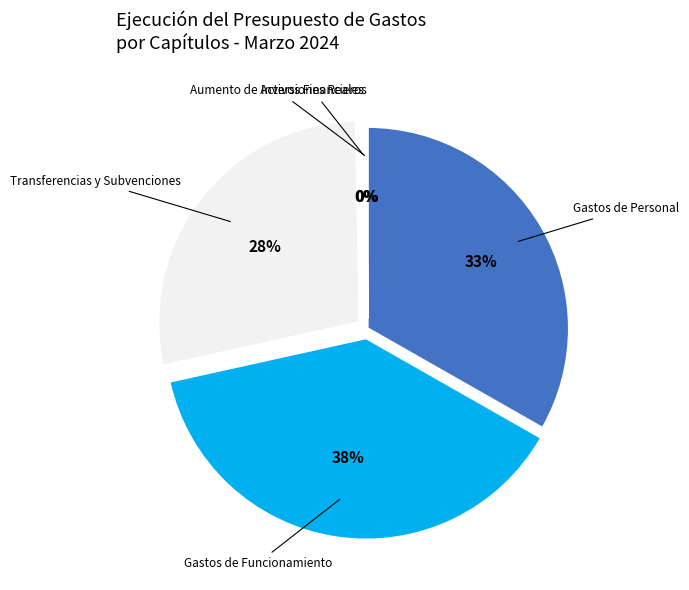

To the nearest percent, what is the difference between the largest and smallest slice percentages?

38%